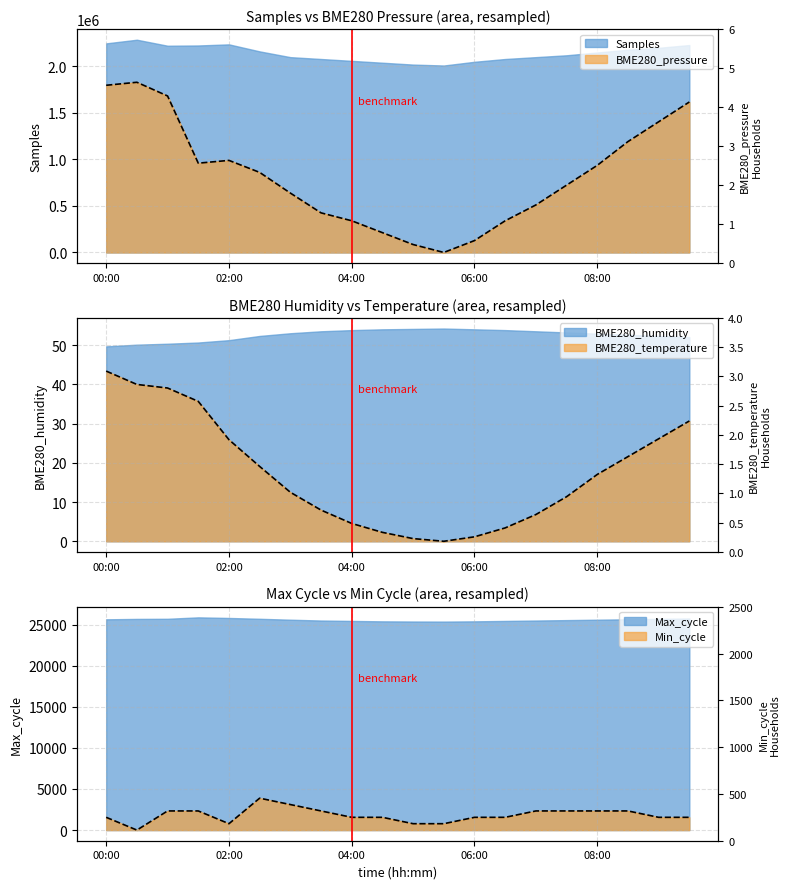

Which category has the highest value across all series?

00:30